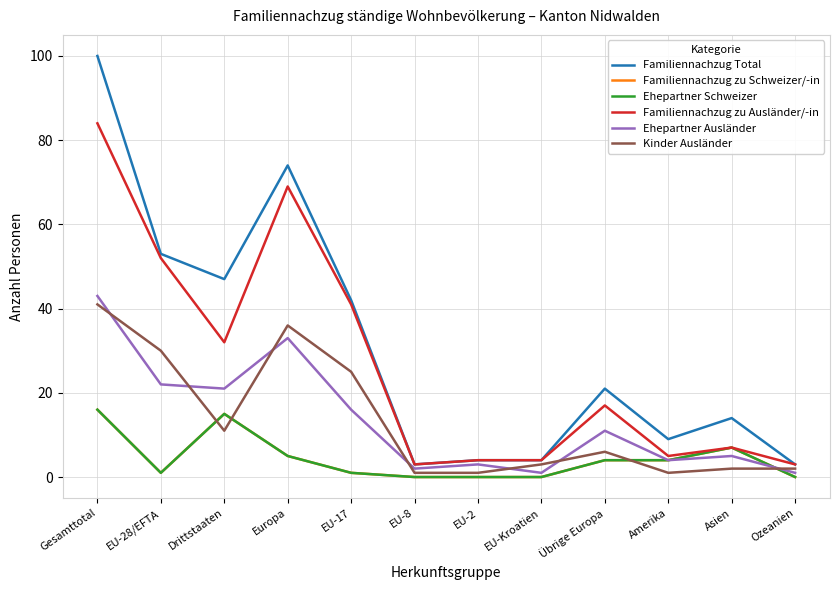

Which series has the largest total across all categories?

Familiennachzug Total